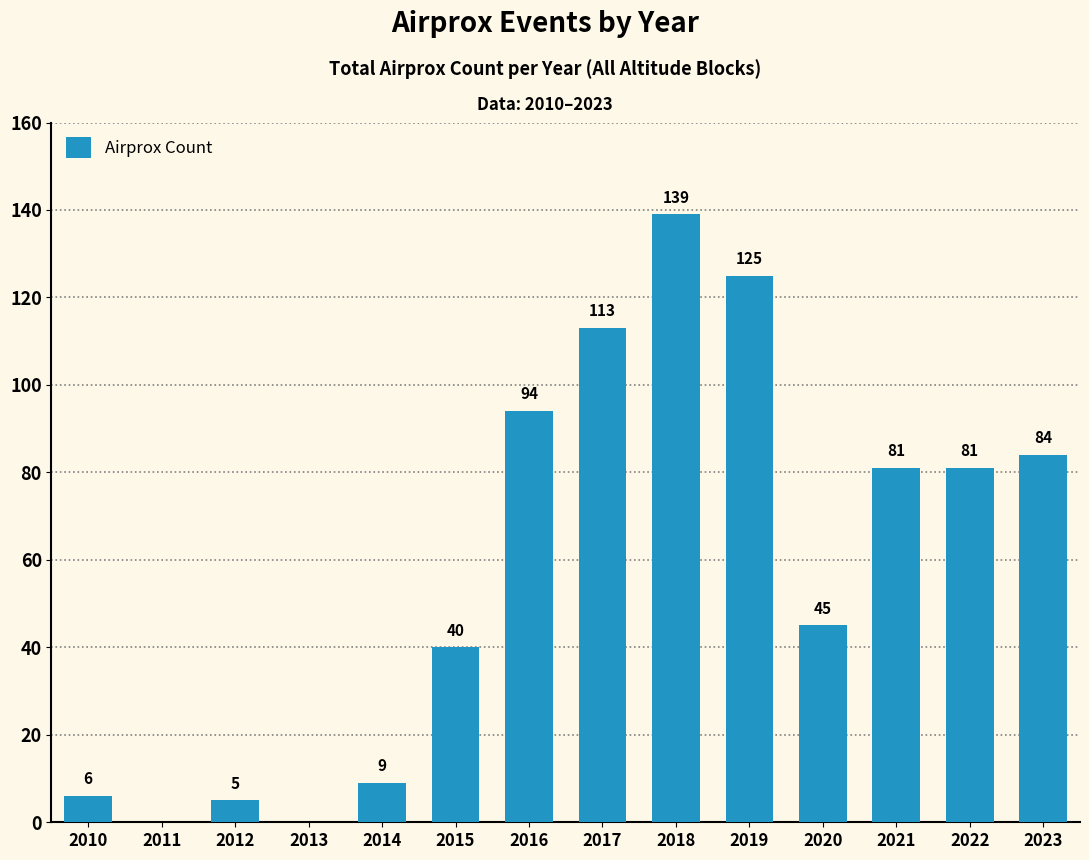

Is it true that the value at 2015 is 40?

True